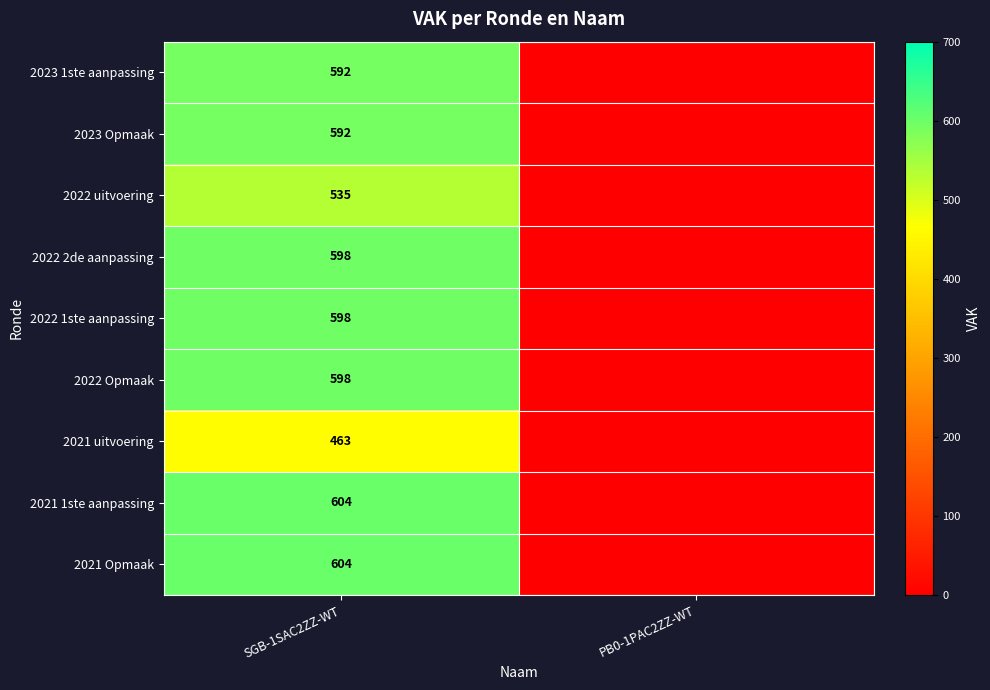

What is the difference between the highest and lowest values at SGB-1SAC2ZZ-WT?

141